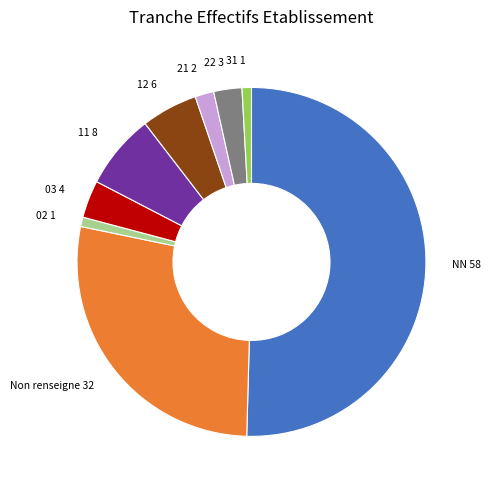

Is it true that 02 is 1% of the pie?

True